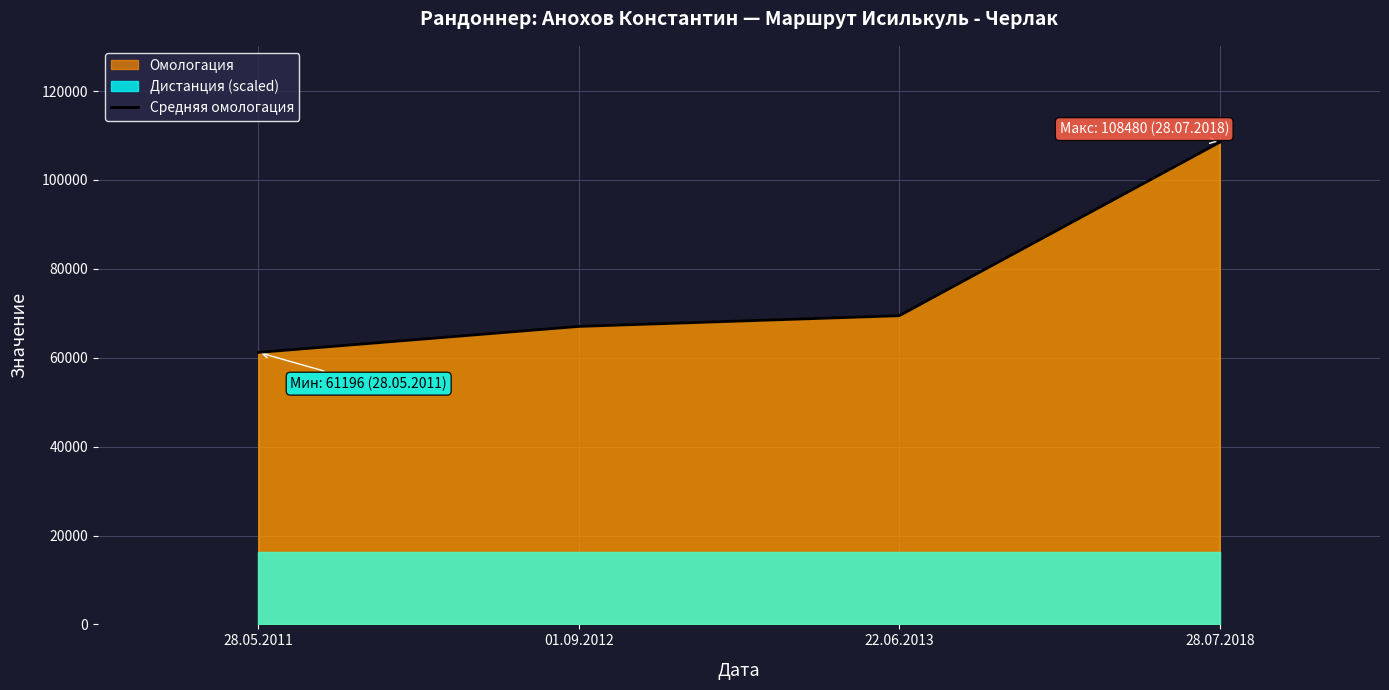

True or false: the data shows 69454 at 22.06.2013.

True